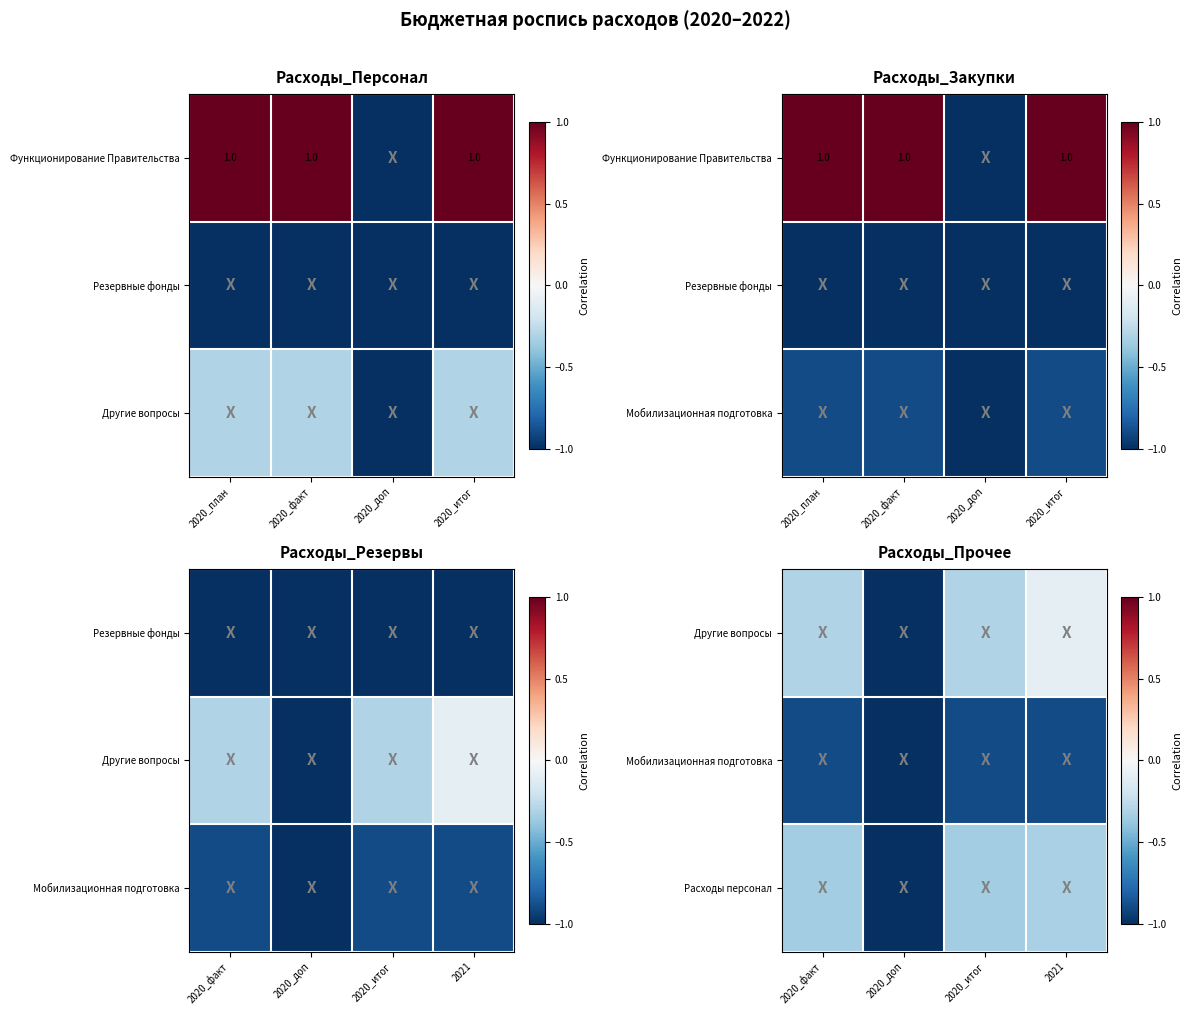

Which has a higher value, 2020_доп or 2020_факт?

2020_факт